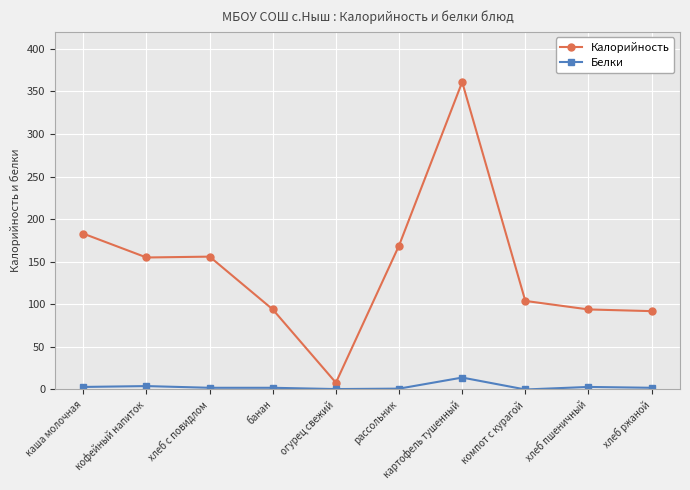

Is the value of Калорийность at хлеб пшеничный greater than the value of Белки at компот с курагой?

Yes